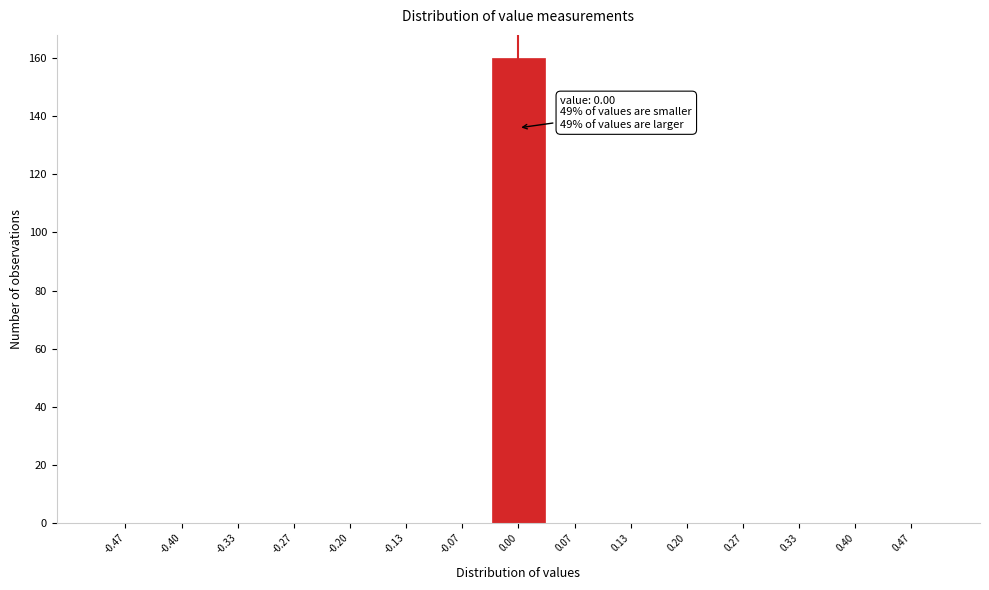

Which range on the x-axis has the tallest bar?

-0.03 to 0.03